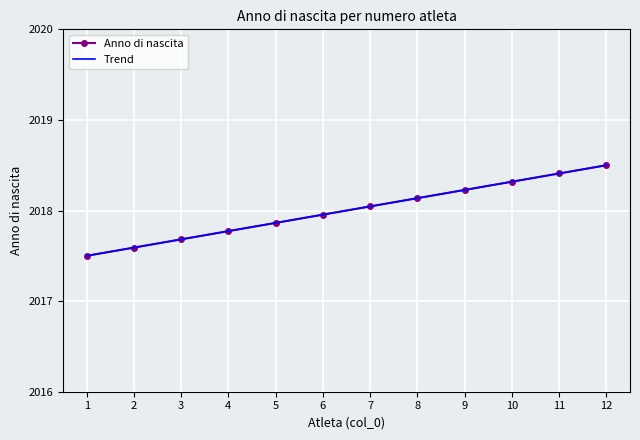

What is the difference between the Trend values at 6 and 3?

0.3